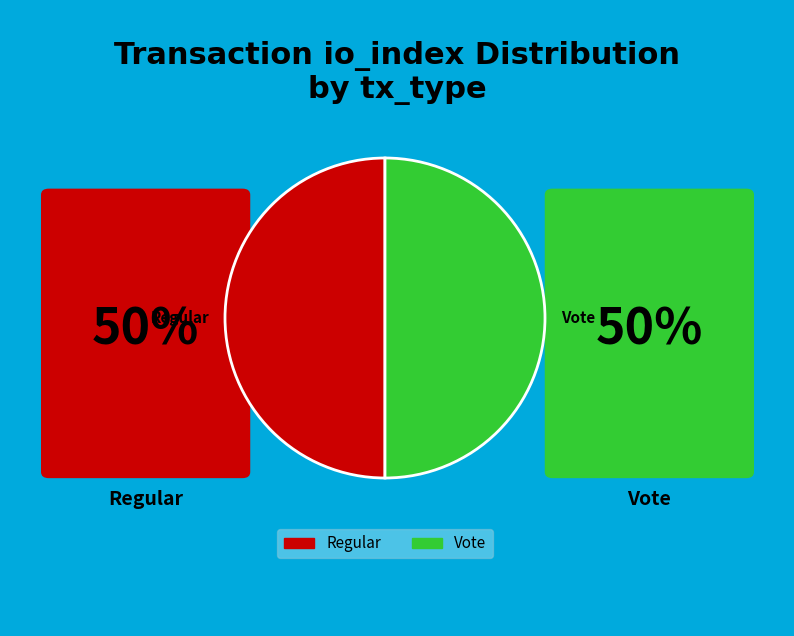

What is the ratio of the value at Regular to the value at Vote?

1.0